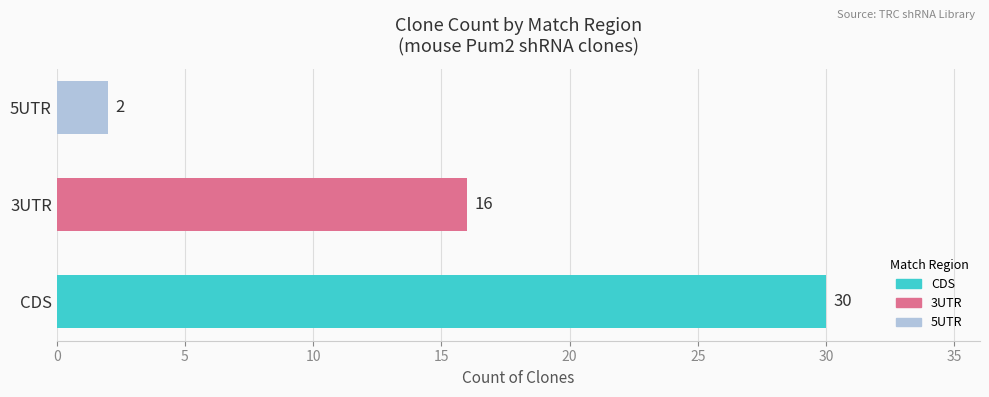

What is the difference between the maximum and second lowest values?

14